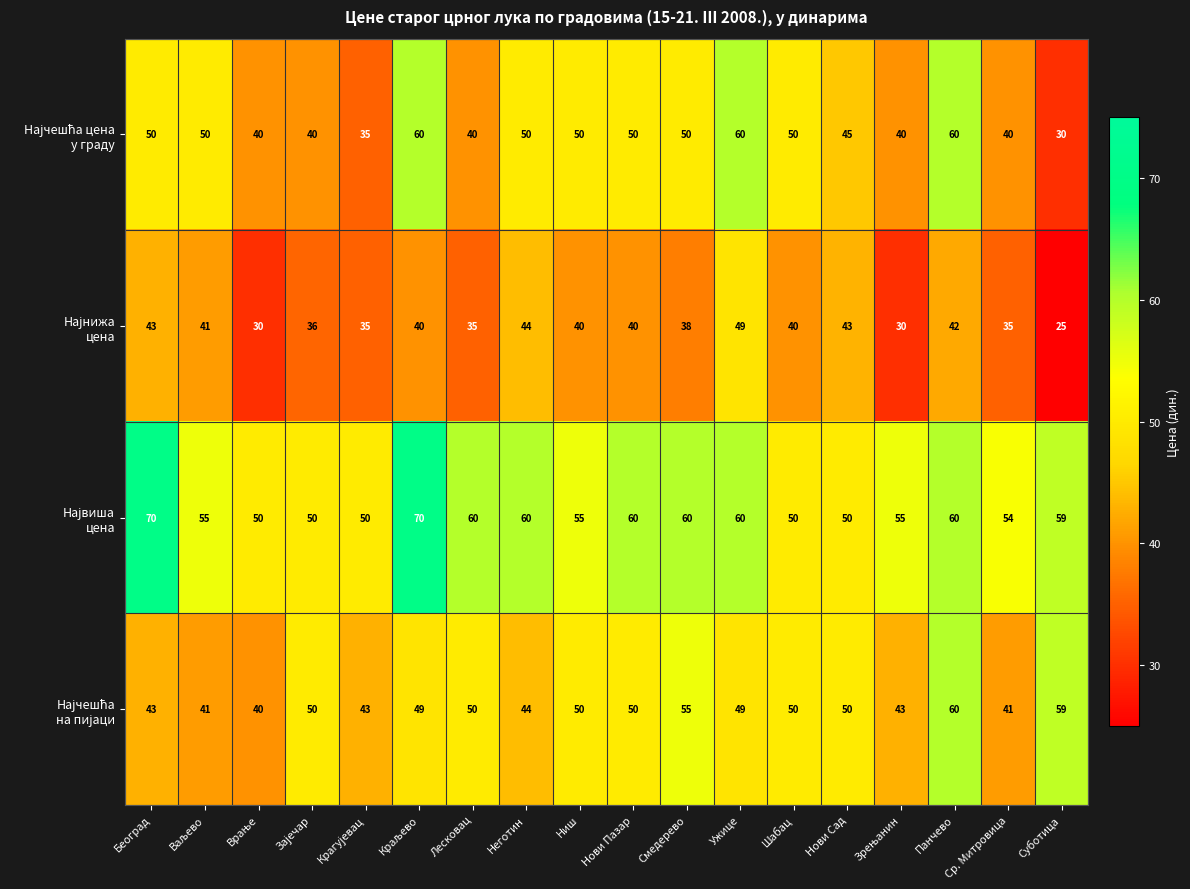

What is the total value across all series at Ср. Митровица?

170